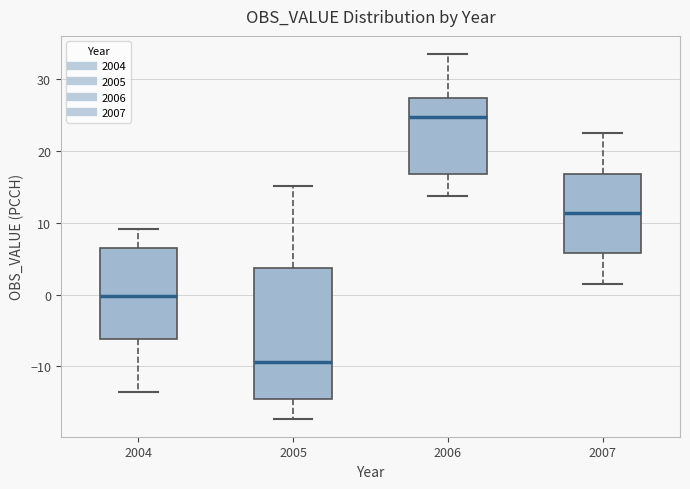

Reading left to right, transcribe this box plot: for each box, give where its median line is, the range the box spans, and where its two whiskers end, as read against the y-axis. The values are not printed on the chart, so give them approximately, as read against the axis.

2004: median 0, box -6 to 7, whiskers -14 to 9
2005: median -9, box -15 to 4, whiskers -17 to 15
2006: median 25, box 17 to 27, whiskers 14 to 34
2007: median 11, box 6 to 17, whiskers 2 to 23